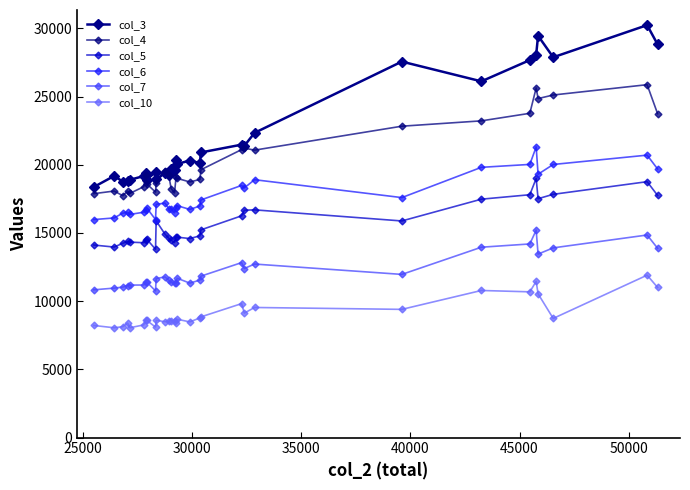

Reading right to left, extract all data points from this chart.

col_3: 28829	30241	27885	29460	28081	27677	26119	27567	22343	21388	21476	20906	20125	20313	20058	20325	19610	19711	19246	19417	18926	19472	18910	19381	19174	18899	18826	18771	19179	18373
col_4: 23746	25874	25118	24855	25638	23775	23222	22830	21075	21223	21113	19638	18923	18742	19008	19117	17935	18261	19258	19550	18667	17998	18603	19269	18394	17902	18071	17736	18075	17883
col_5: 17754	18762	17835	17514	19000	17805	17479	15882	16696	16671	16258	15229	14789	14593	14694	14695	14302	14468	14621	14910	15892	13809	14547	14494	14287	14329	14390	14244	13969	14115
col_6: 19694	20708	20024	19308	21314	20028	19815	17595	18907	18306	18487	17421	16975	16730	17005	16839	16481	16762	16788	17192	17102	15986	16830	16660	16522	16361	16517	16454	16102	15984
col_7: 13879	14852	13909	13452	15207	14196	13957	11963	12722	12395	12826	11834	11543	11325	11685	11300	11301	11381	11547	11777	11661	10754	11400	11398	11185	11180	11148	11033	10958	10833
col_10: 11007	11907	8735	10541	11454	10685	10784	9399	9538	9125	9820	8848	8769	8481	8678	8417	8558	8566	8518	8495	8596	8103	8588	8615	8260	8051	8384	8130	8052	8217